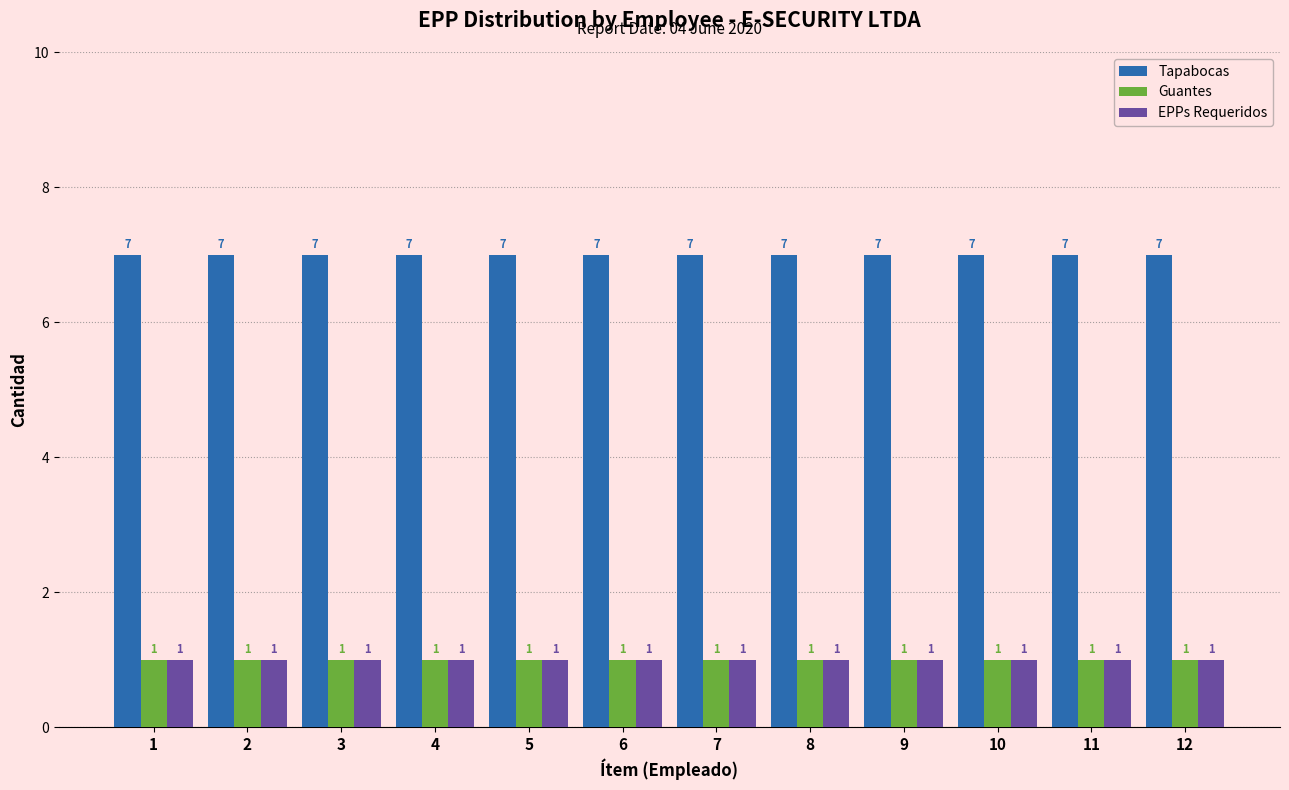

What is the sum of all EPPs Requeridos values?

12